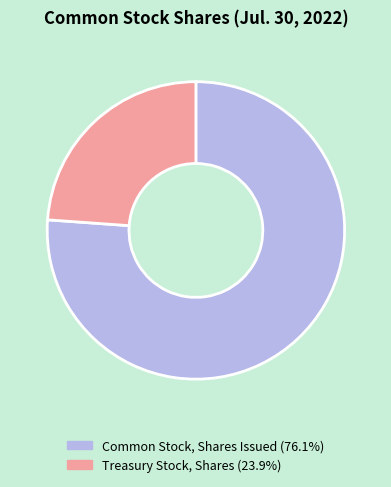

Approximately how many times larger is the value at Common Stock, Shares Issued (76.1%) compared to Treasury Stock, Shares (23.9%)?

3.2